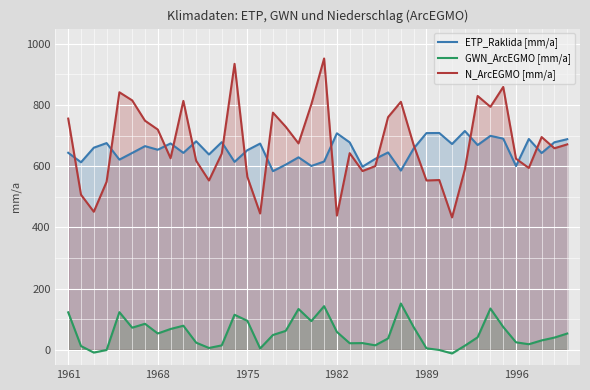

What is the maximum value shown in the chart?

952.3